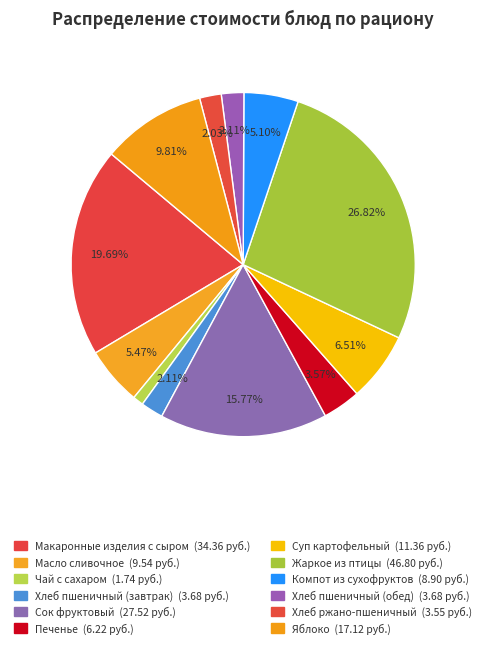

Which category has the biggest portion of the pie?

Жаркое из птицы